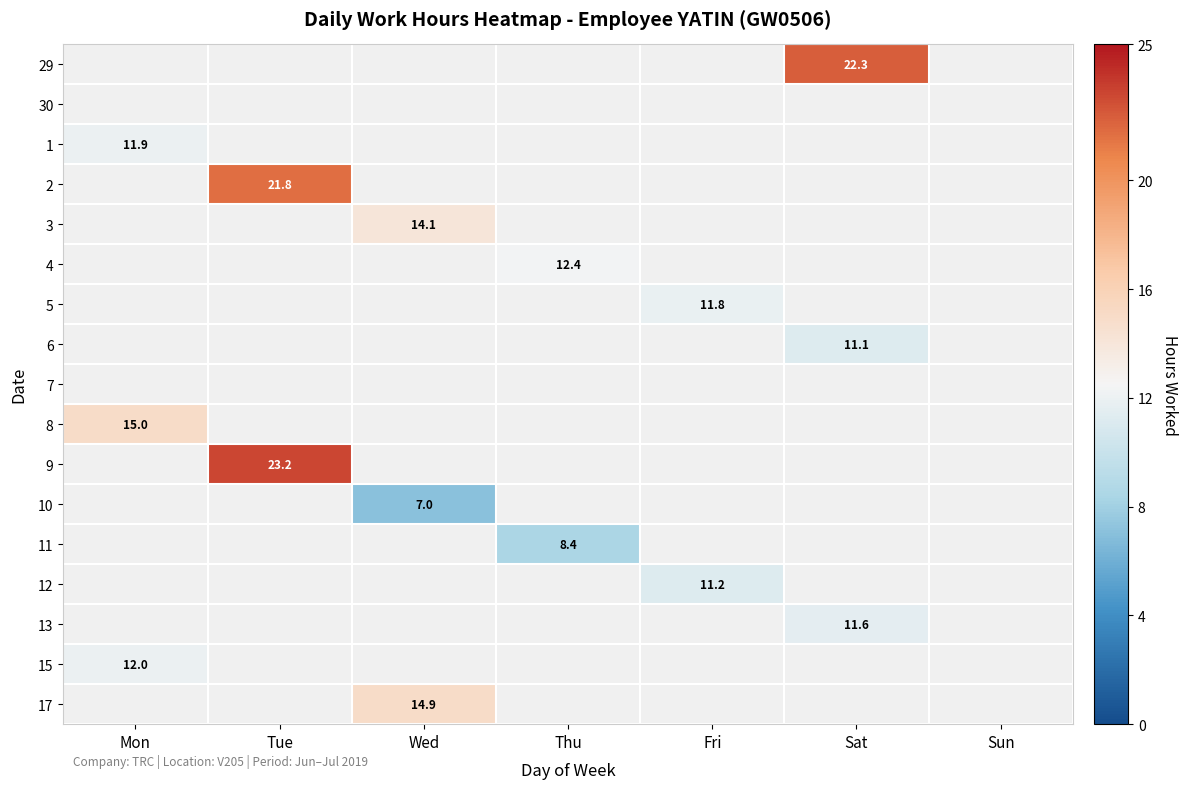

The value of 3 at Wed is 14.1. True or false?

True